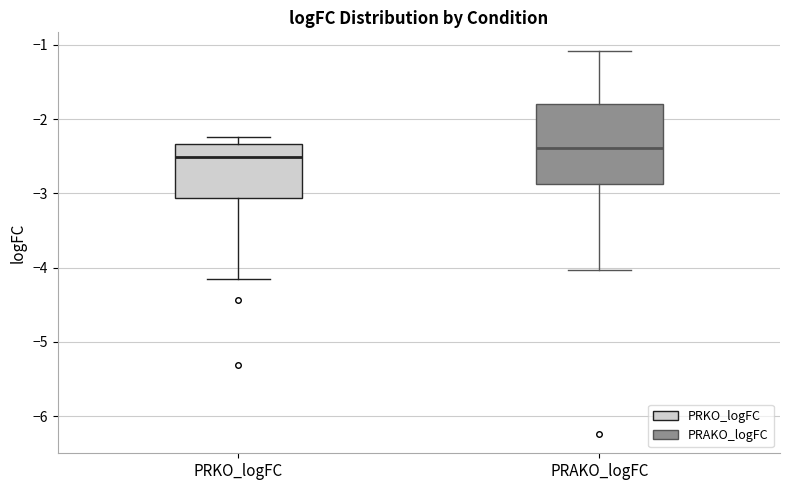

Reading left to right, transcribe this box plot: for each box, give where its median line is, the range the box spans, and where its two whiskers end, as read against the y-axis. The values are not printed on the chart, so give them approximately, as read against the axis.

PRKO_logFC: median -2.5, box -3.1 to -2.3, whiskers -4.2 to -2.2
PRAKO_logFC: median -2.4, box -2.9 to -1.8, whiskers -4.0 to -1.1